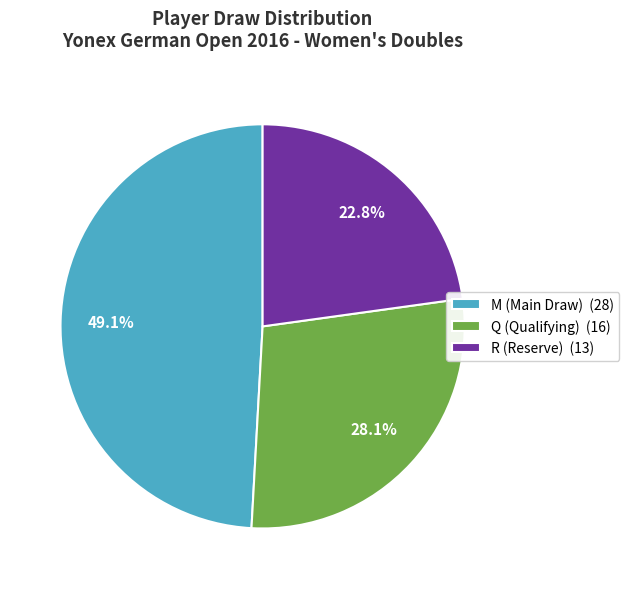

Combined, do R and Q account for over 50%?

Yes